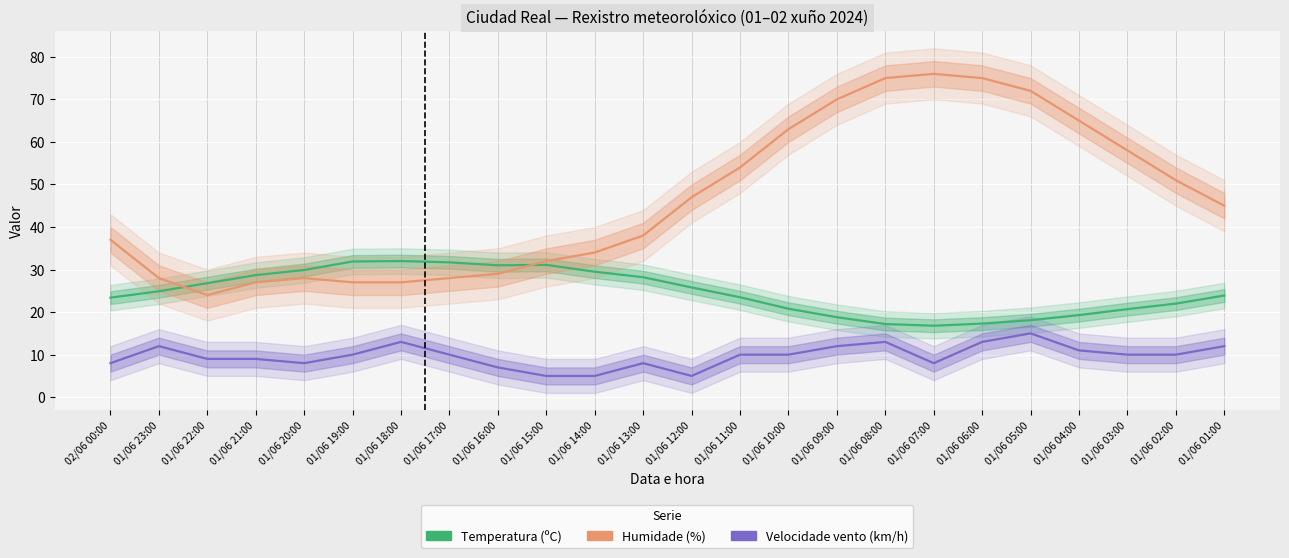

What are all the series names shown in the legend?

Temperatura (ºC), Humidade (%), Velocidade vento (km/h)